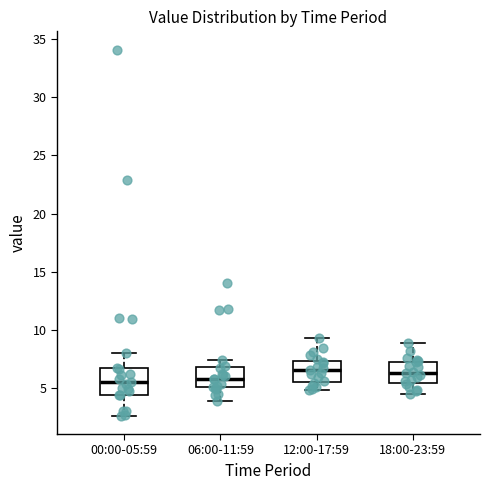

Reading left to right, transcribe this box plot: for each box, give where its median line is, the range the box spans, and where its two whiskers end, as read against the y-axis. The values are not printed on the chart, so give them approximately, as read against the axis.

00:00-05:59: median 5.5, box 4.5 to 6.5, whiskers 2.5 to 8.0
06:00-11:59: median 6.0, box 5.0 to 7.0, whiskers 4.0 to 7.5
12:00-17:59: median 6.5, box 5.5 to 7.5, whiskers 5.0 to 9.5
18:00-23:59: median 6.5, box 5.5 to 7.5, whiskers 4.5 to 9.0